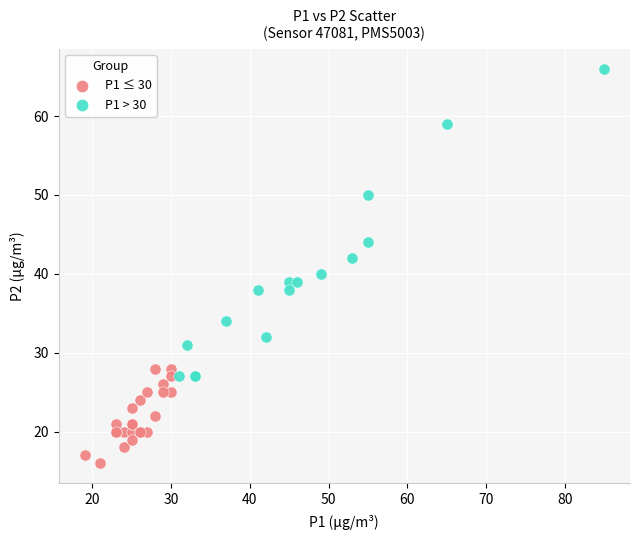

What are all the series names shown in the legend?

P1 ≤ 30, P1 > 30